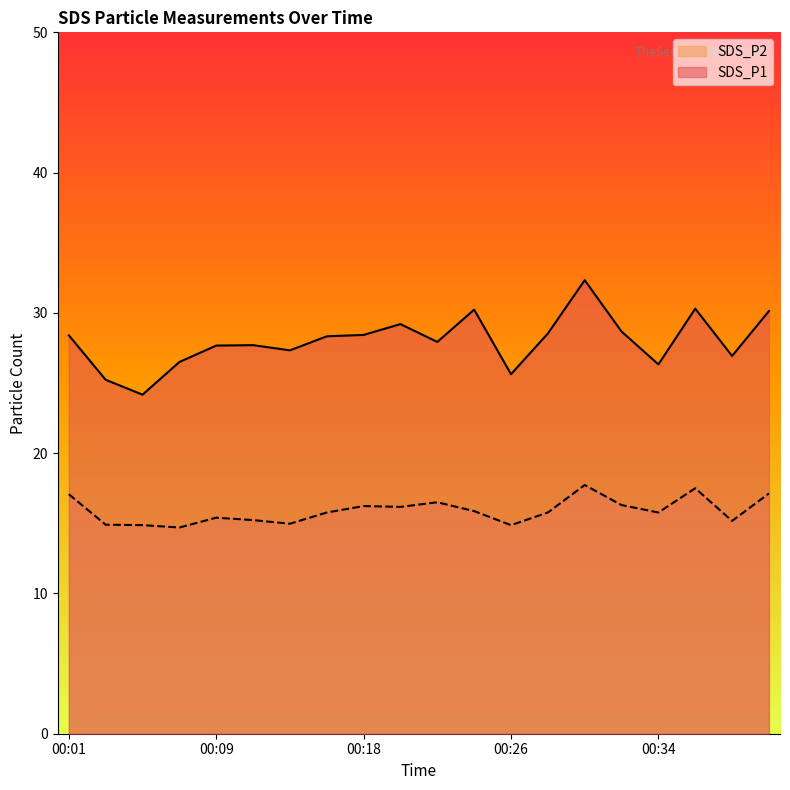

What is the difference between the maximum and minimum values in the SDS_P1 series?

8.2